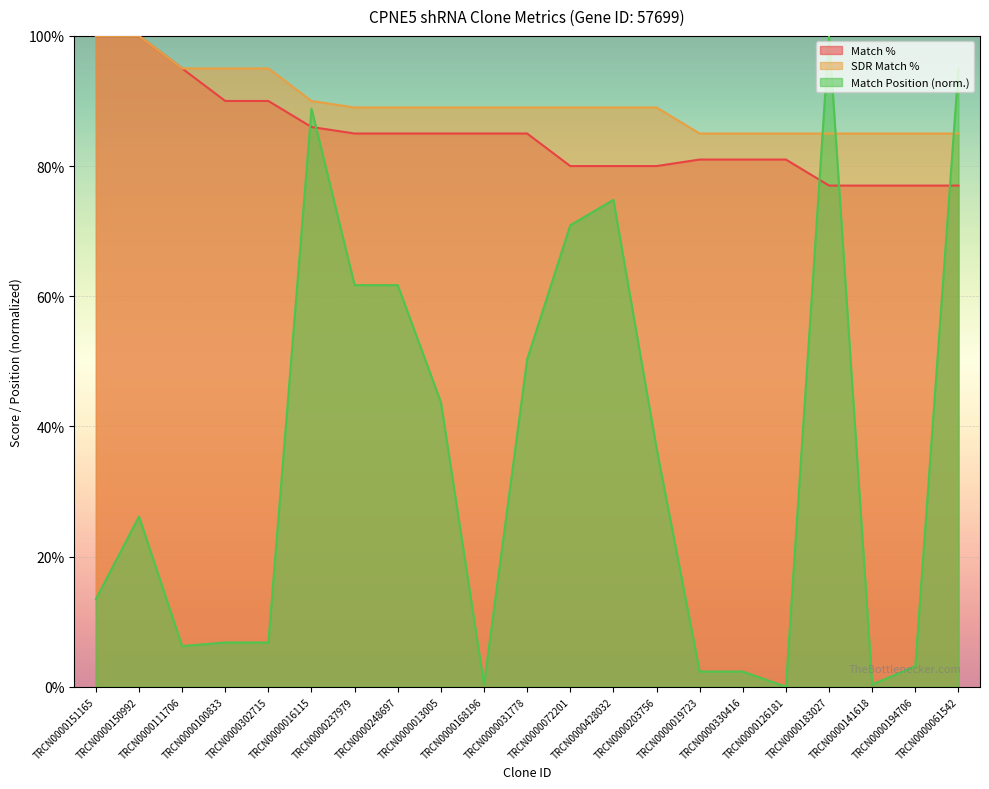

What is the average value of the Match Position series?

35.8